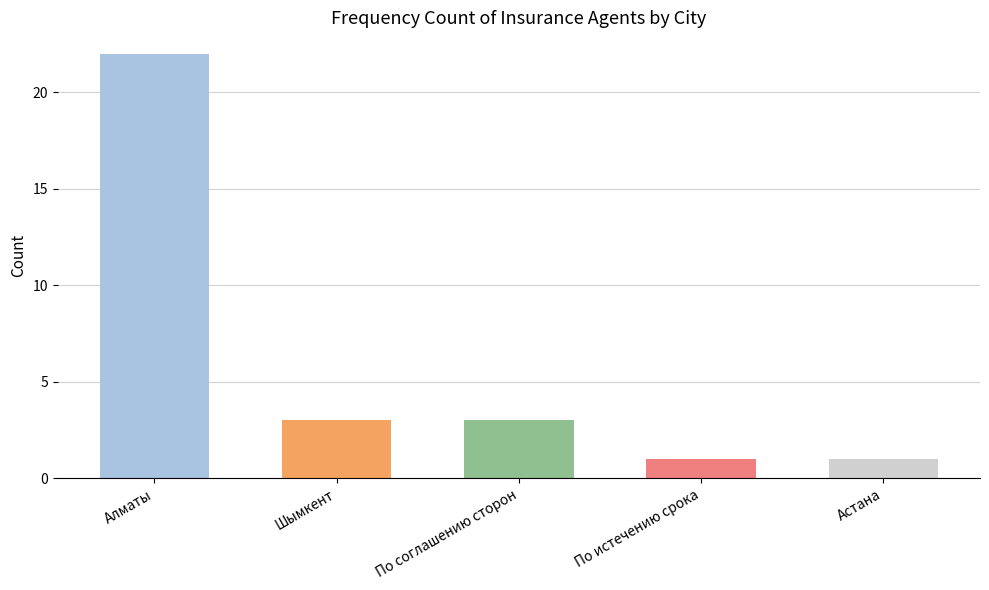

Rank the categories by value from lowest to highest.

По истечению срока, Астана, Шымкент, По соглашению сторон, Алматы